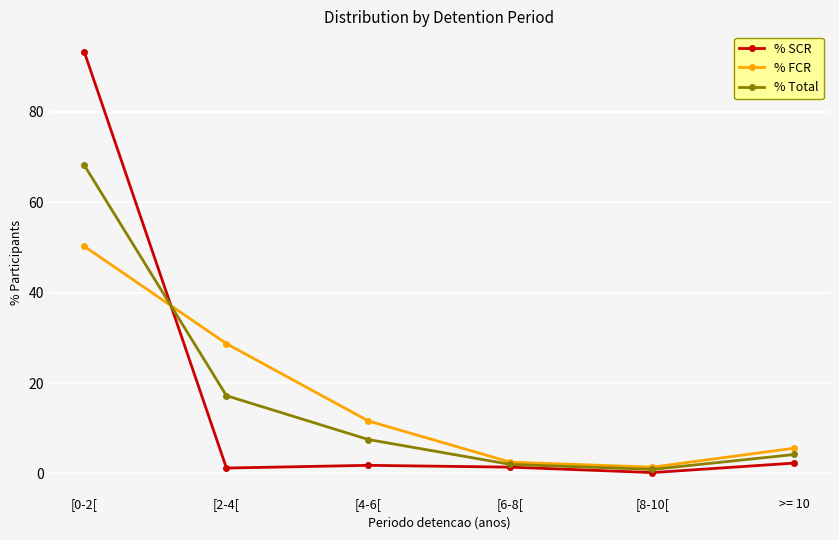

What is the maximum value for % Total?

68.1